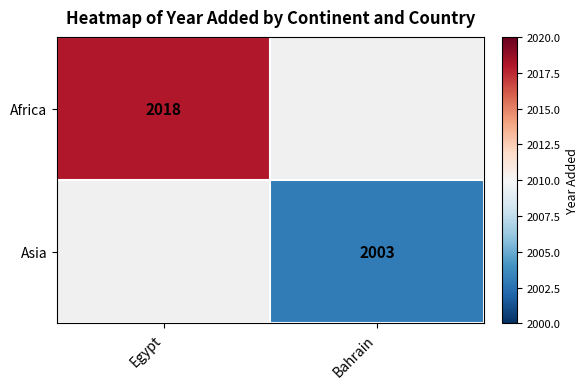

What is the greatest value displayed?

2018.0